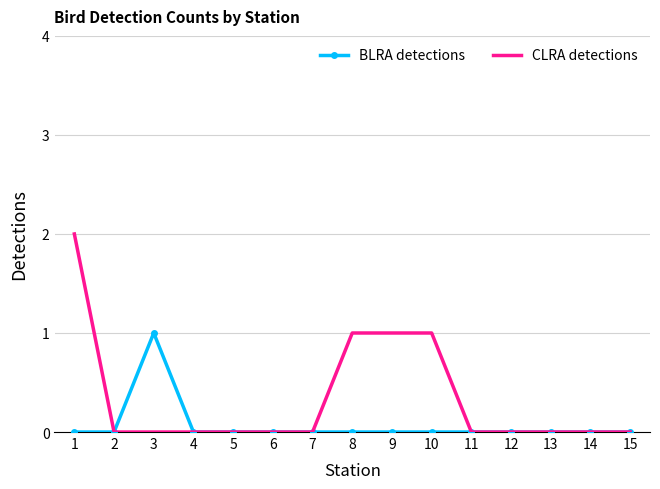

True or false: BLRA detections has a value of 0 at 7.

True